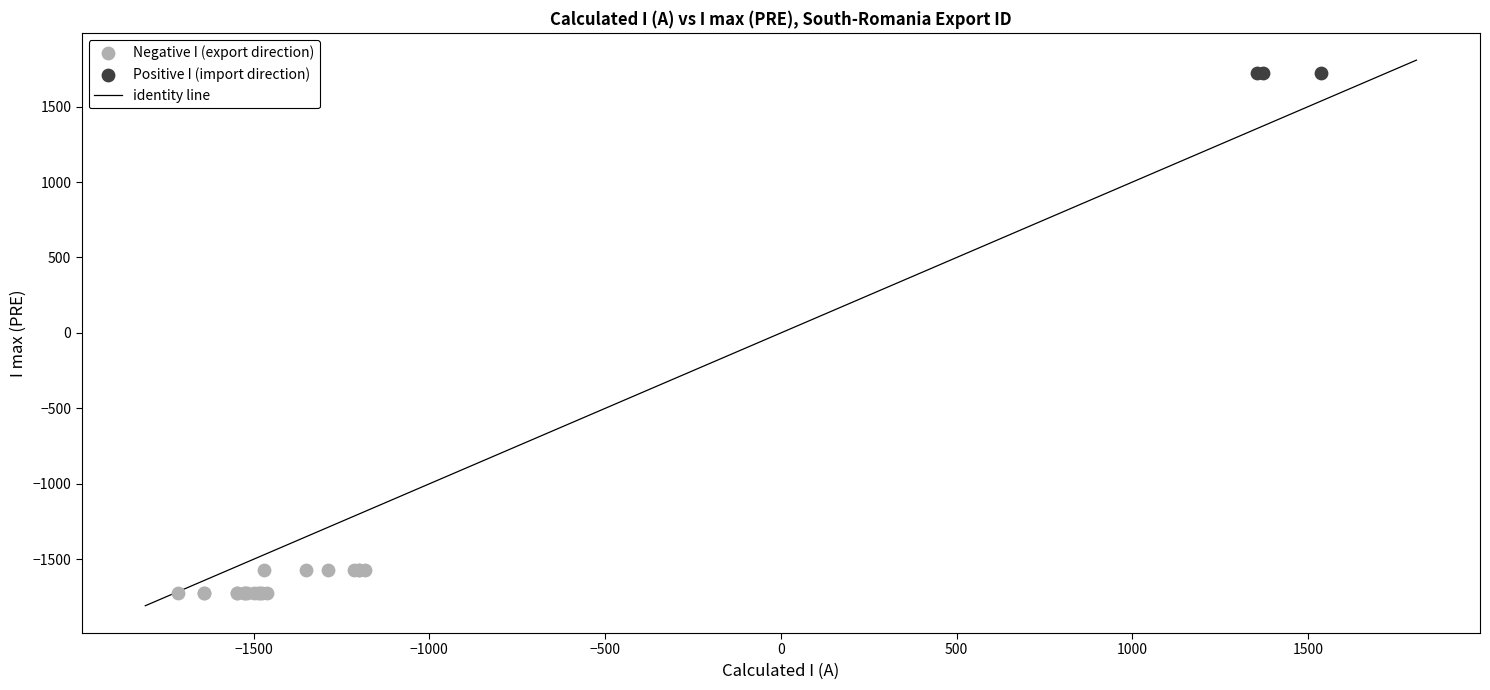

Which series contains the highest Y value?

Positive I (import direction)